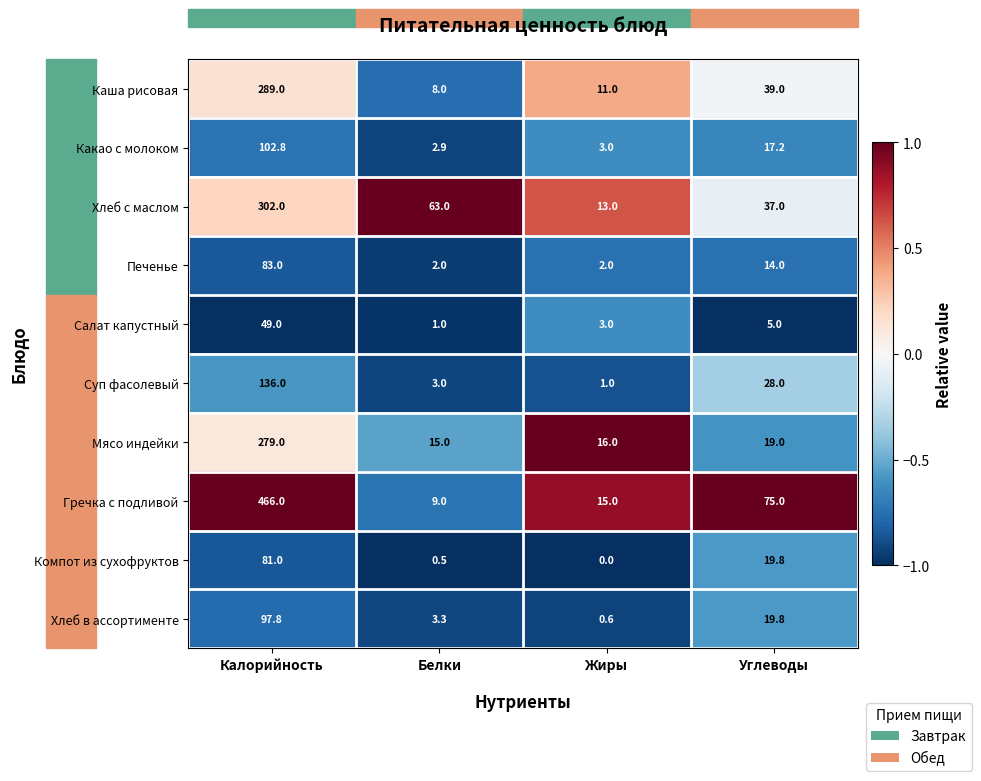

Where does the Какао с молоком series first go above 17?

Калорийность